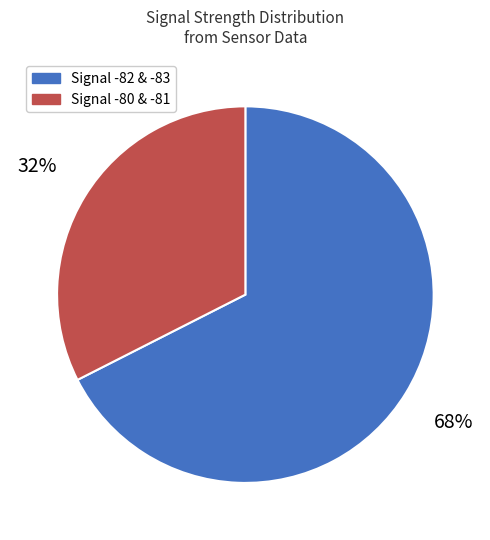

To the nearest percent, what is the average slice percentage?

50%